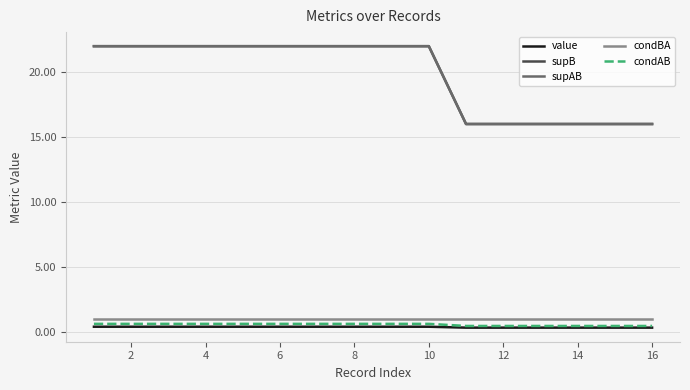

Does the chart display data point markers on the line(s)?

No